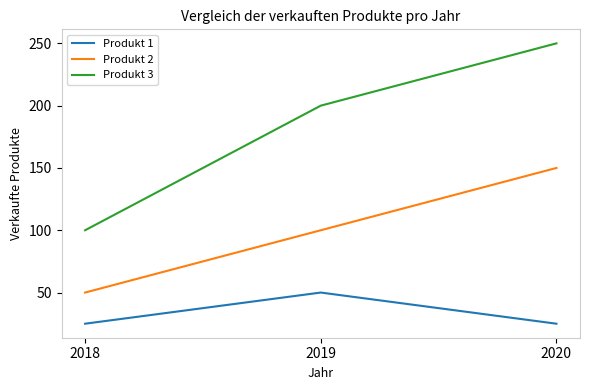

What is the total value across all series at 2020?

425